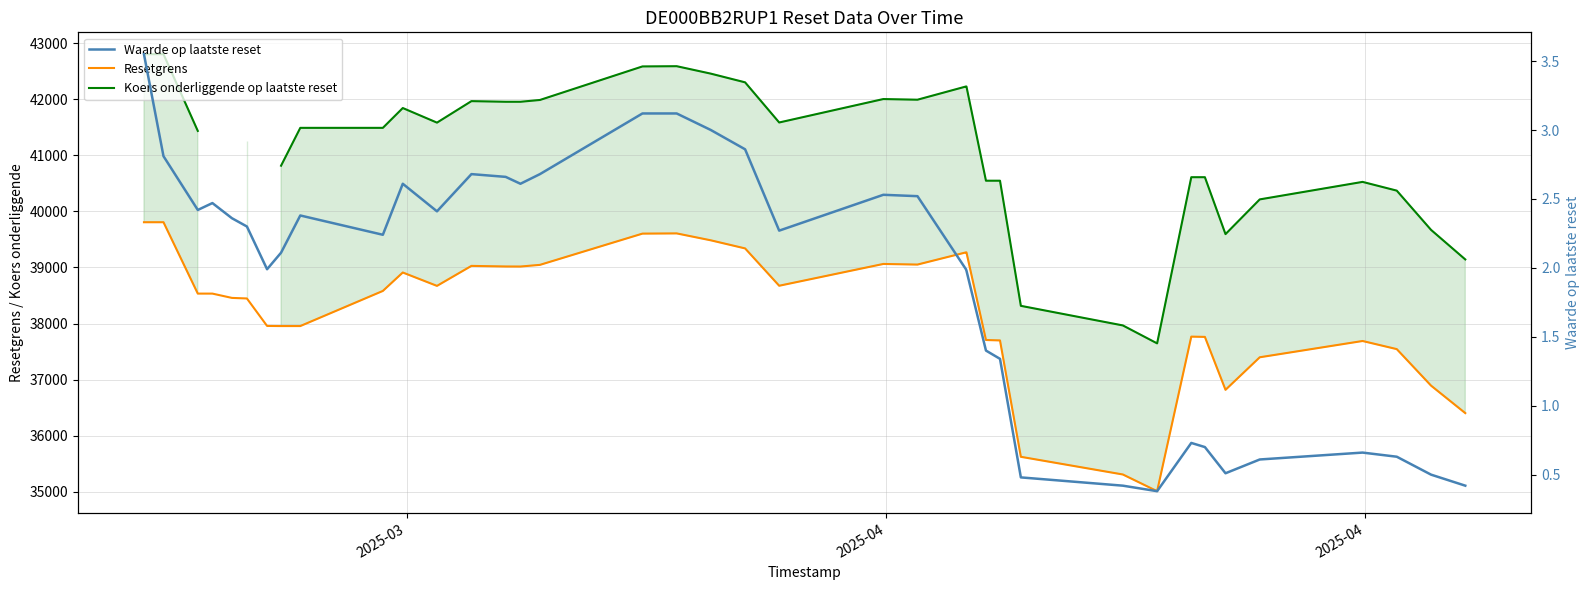

True or false: Resetgrens and Waarde op laatste reset cross at least once.

False